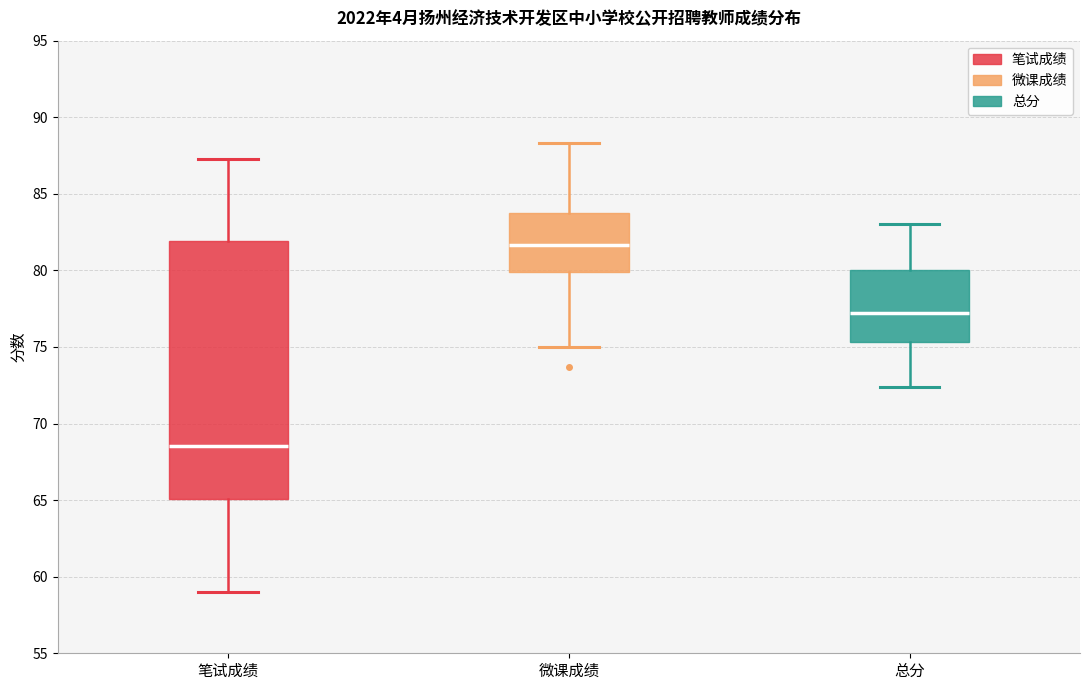

Reading left to right, transcribe this box plot: for each box, give where its median line is, the range the box spans, and where its two whiskers end, as read against the y-axis. The values are not printed on the chart, so give them approximately, as read against the axis.

笔试成绩: median 68.5, box 65.0 to 82.0, whiskers 59.0 to 87.5
微课成绩: median 81.5, box 80.0 to 84.0, whiskers 75.0 to 88.5
总分: median 77.0, box 75.5 to 80.0, whiskers 72.5 to 83.0